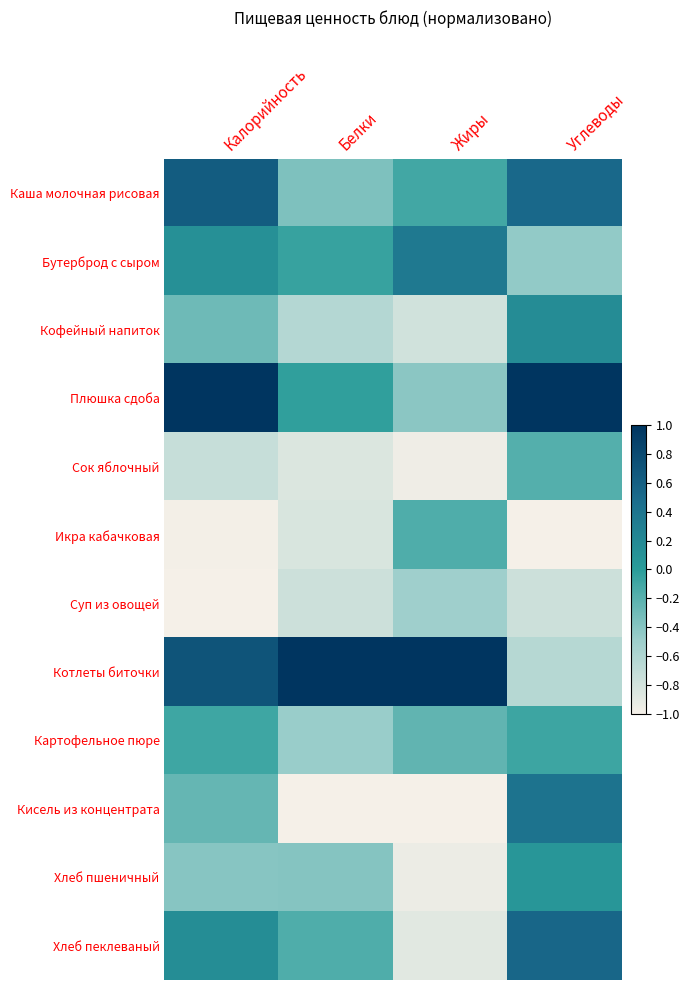

Which series has the largest range (max minus min)?

Котлеты биточки